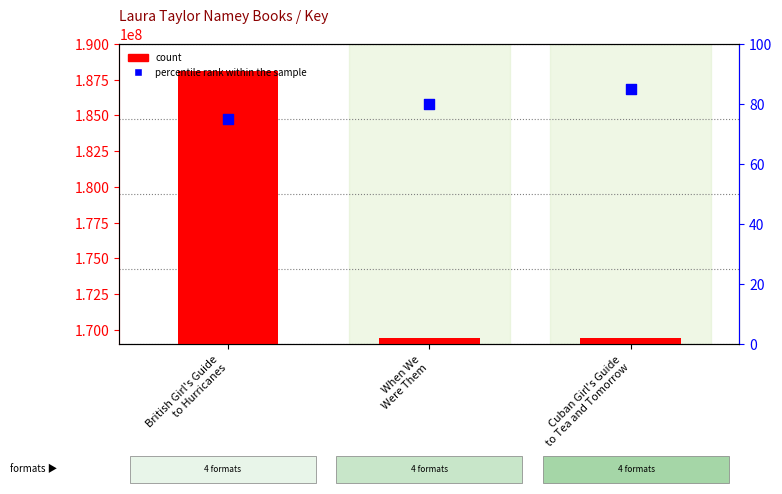

Is the value of percentile rank within the sample at When We
Were Them greater than the value of count at Cuban Girl's Guide
to Tea and Tomorrow?

No